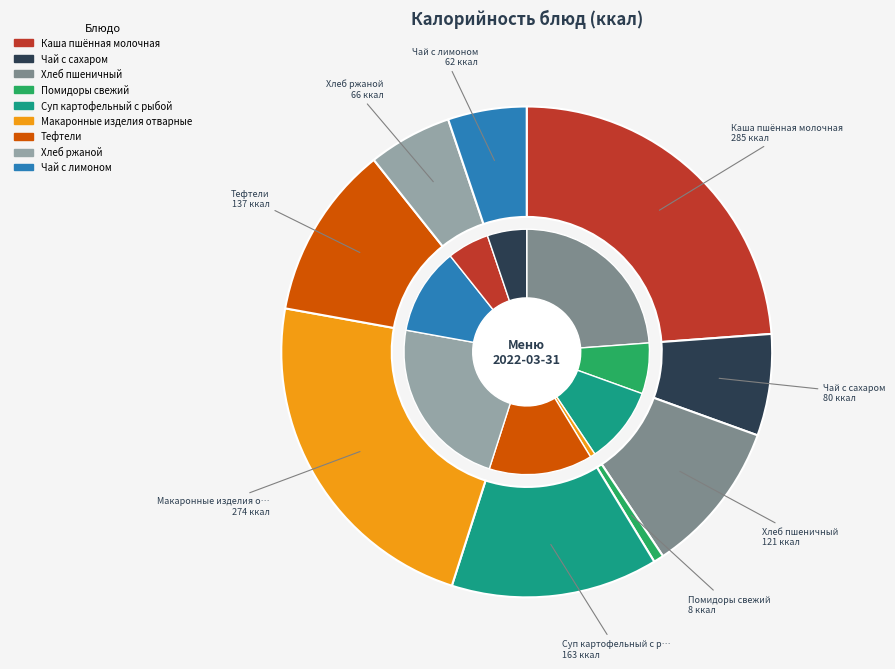

What percentage is NOT represented by Суп картофельный с рыбой?

86.4%